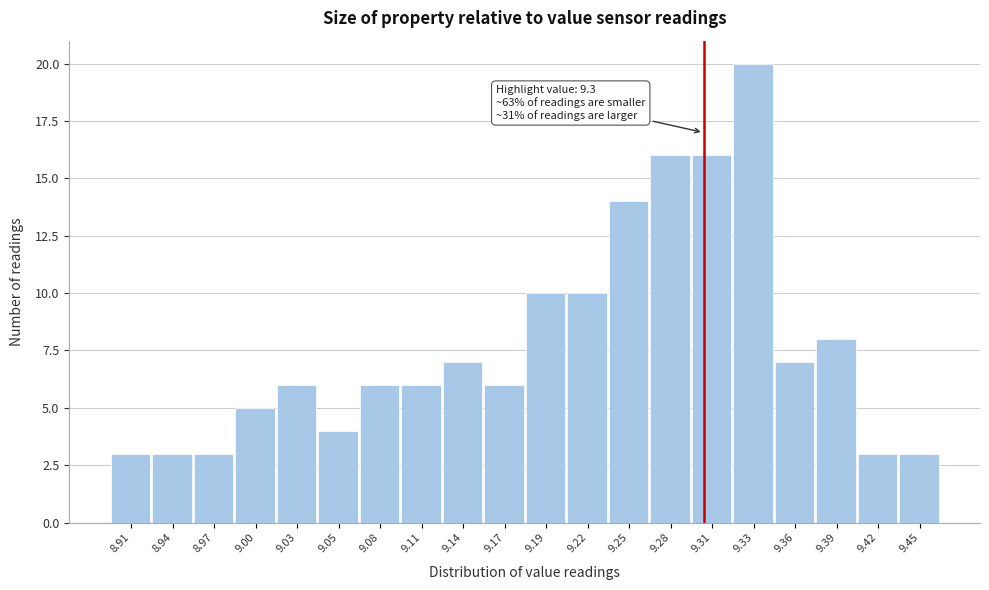

Over which range of the x-axis is the bar tallest?

9.320 to 9.348